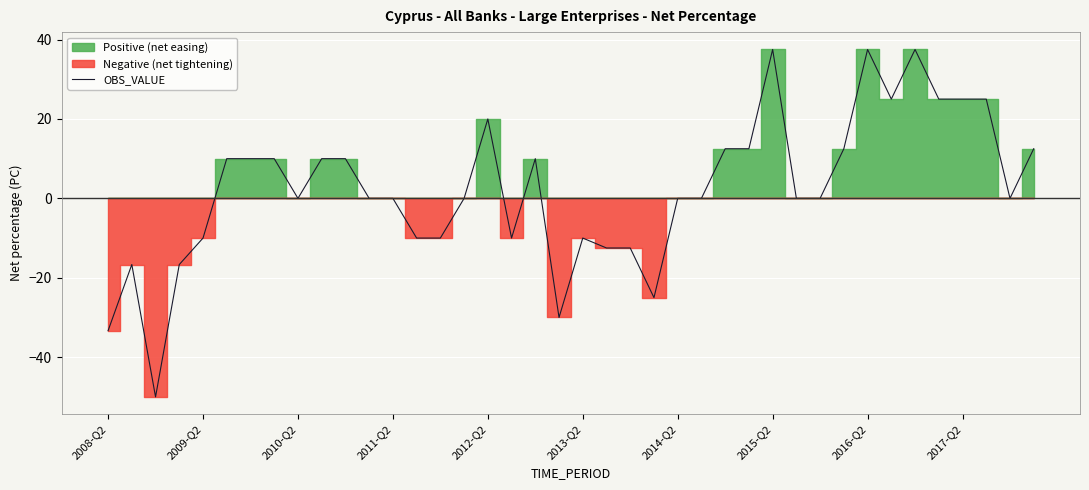

True or false: the data shows 13.9 at 2013-Q2.

False